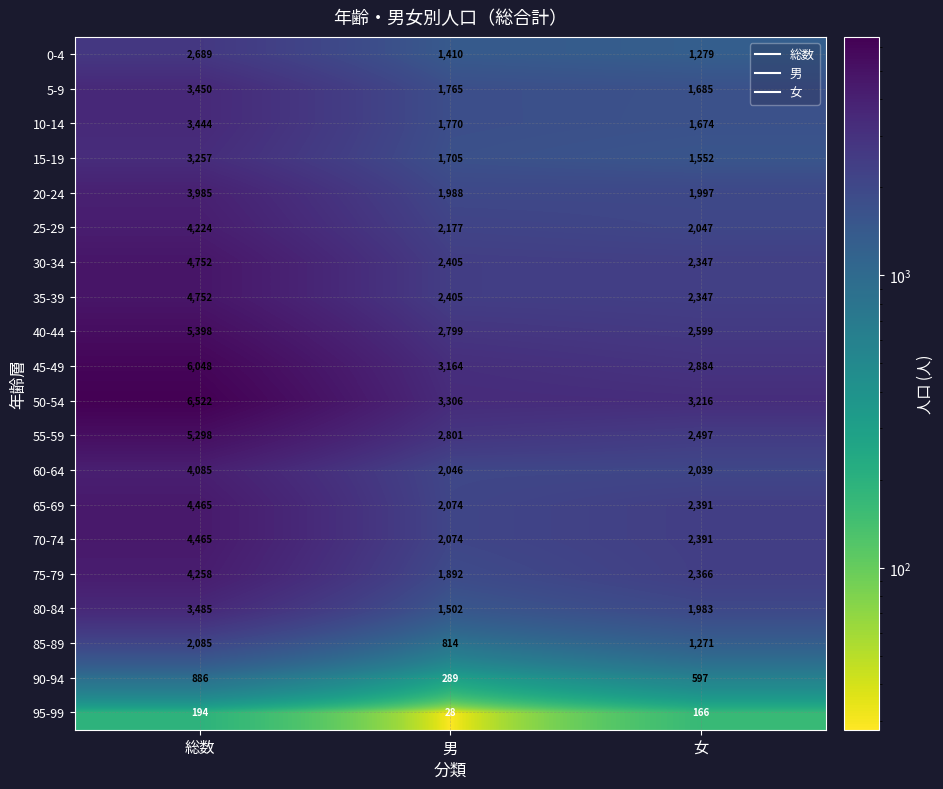

At how many categories does at least one series exceed 3579?

1